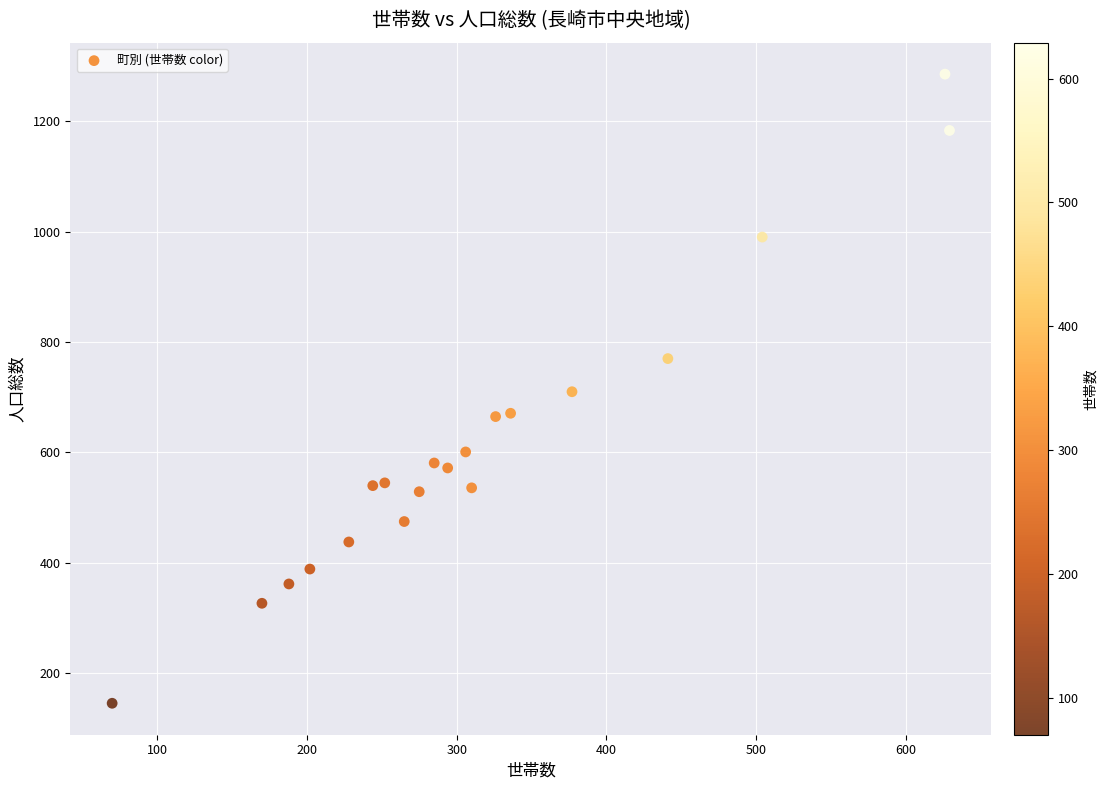

What is the range of Y values (max minus min)?

1139